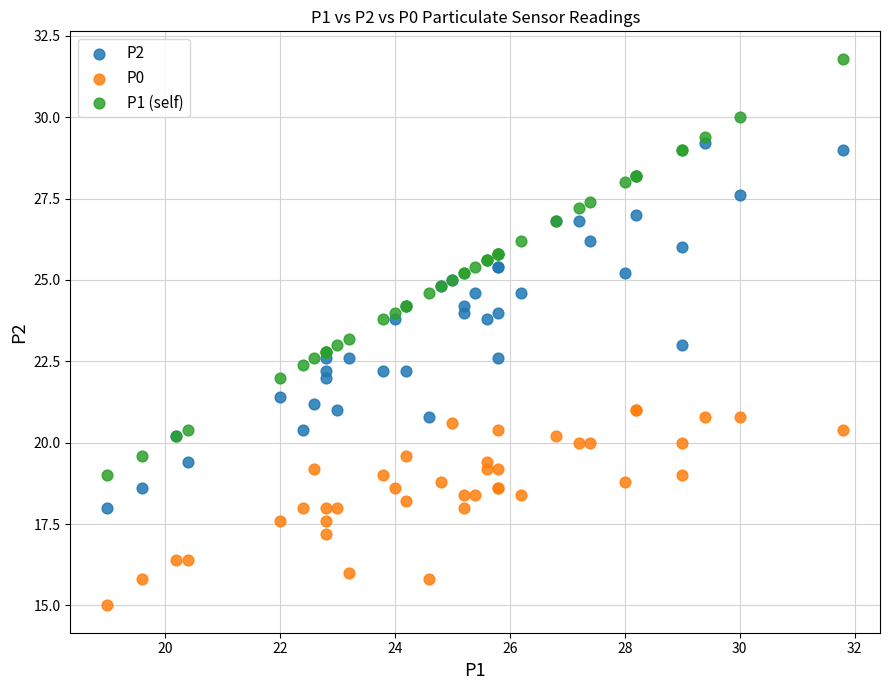

What is the X range (max minus min) for the scatter plot?

12.8